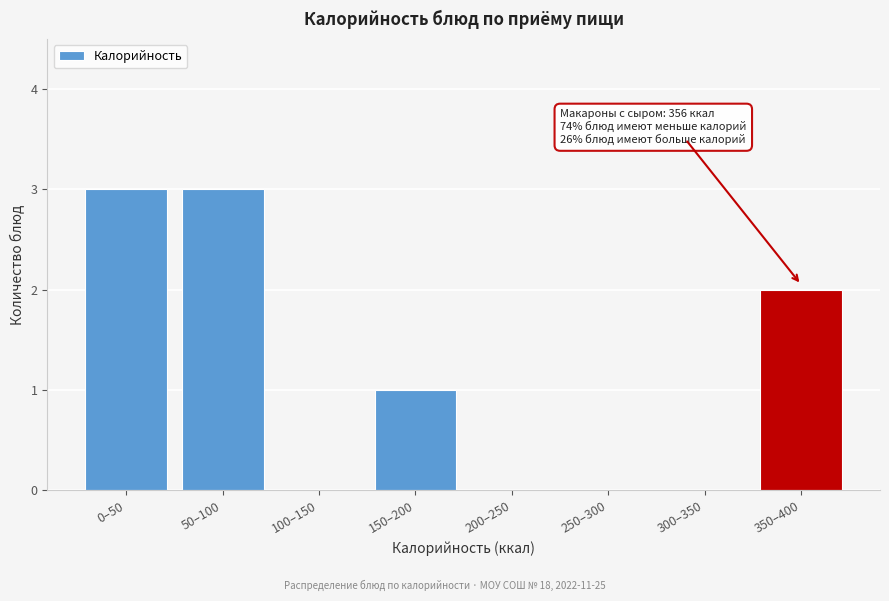

Reading right to left, transcribe all the data shown in this chart.

350–400=2	300–350=0	250–300=0	200–250=0	150–200=1	100–150=0	50–100=3	0–50=3